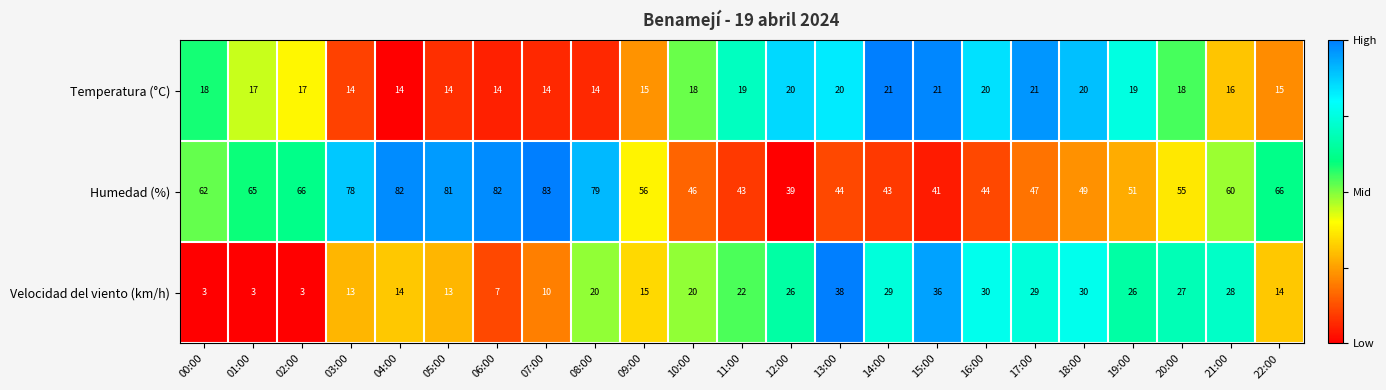

Between 01:00 and 19:00, which series saw the biggest shift?

Velocidad del viento (km/h)